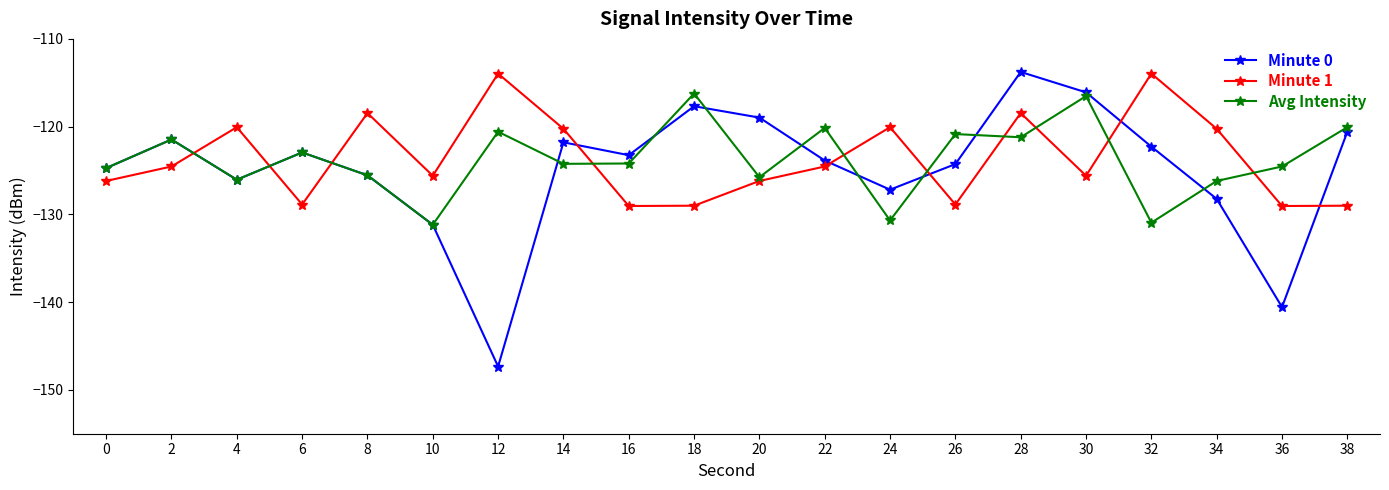

How many series are shown in this chart?

3